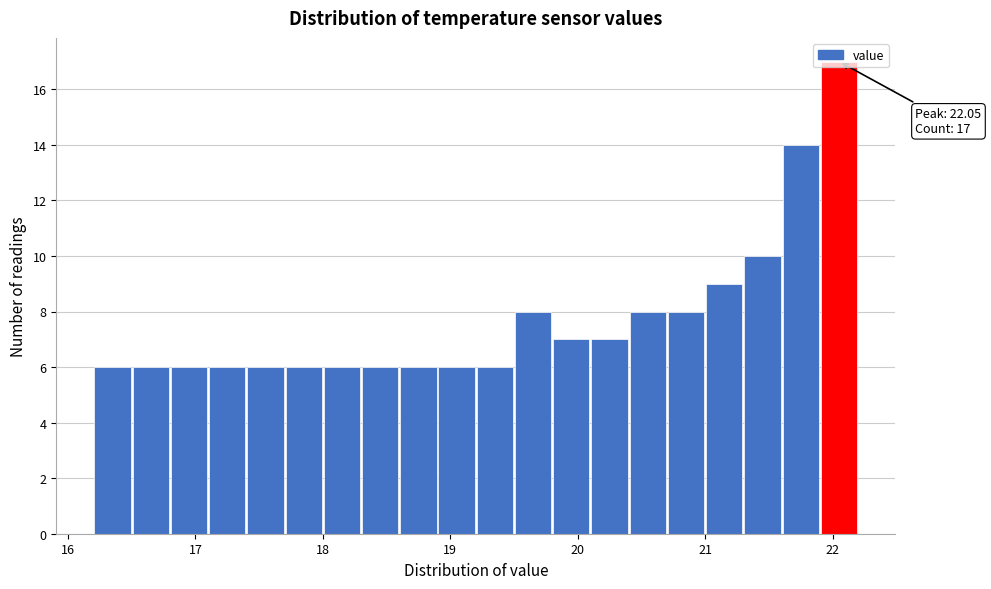

Read against the x-axis, roughly where is the centre of the tallest bar?

22.1